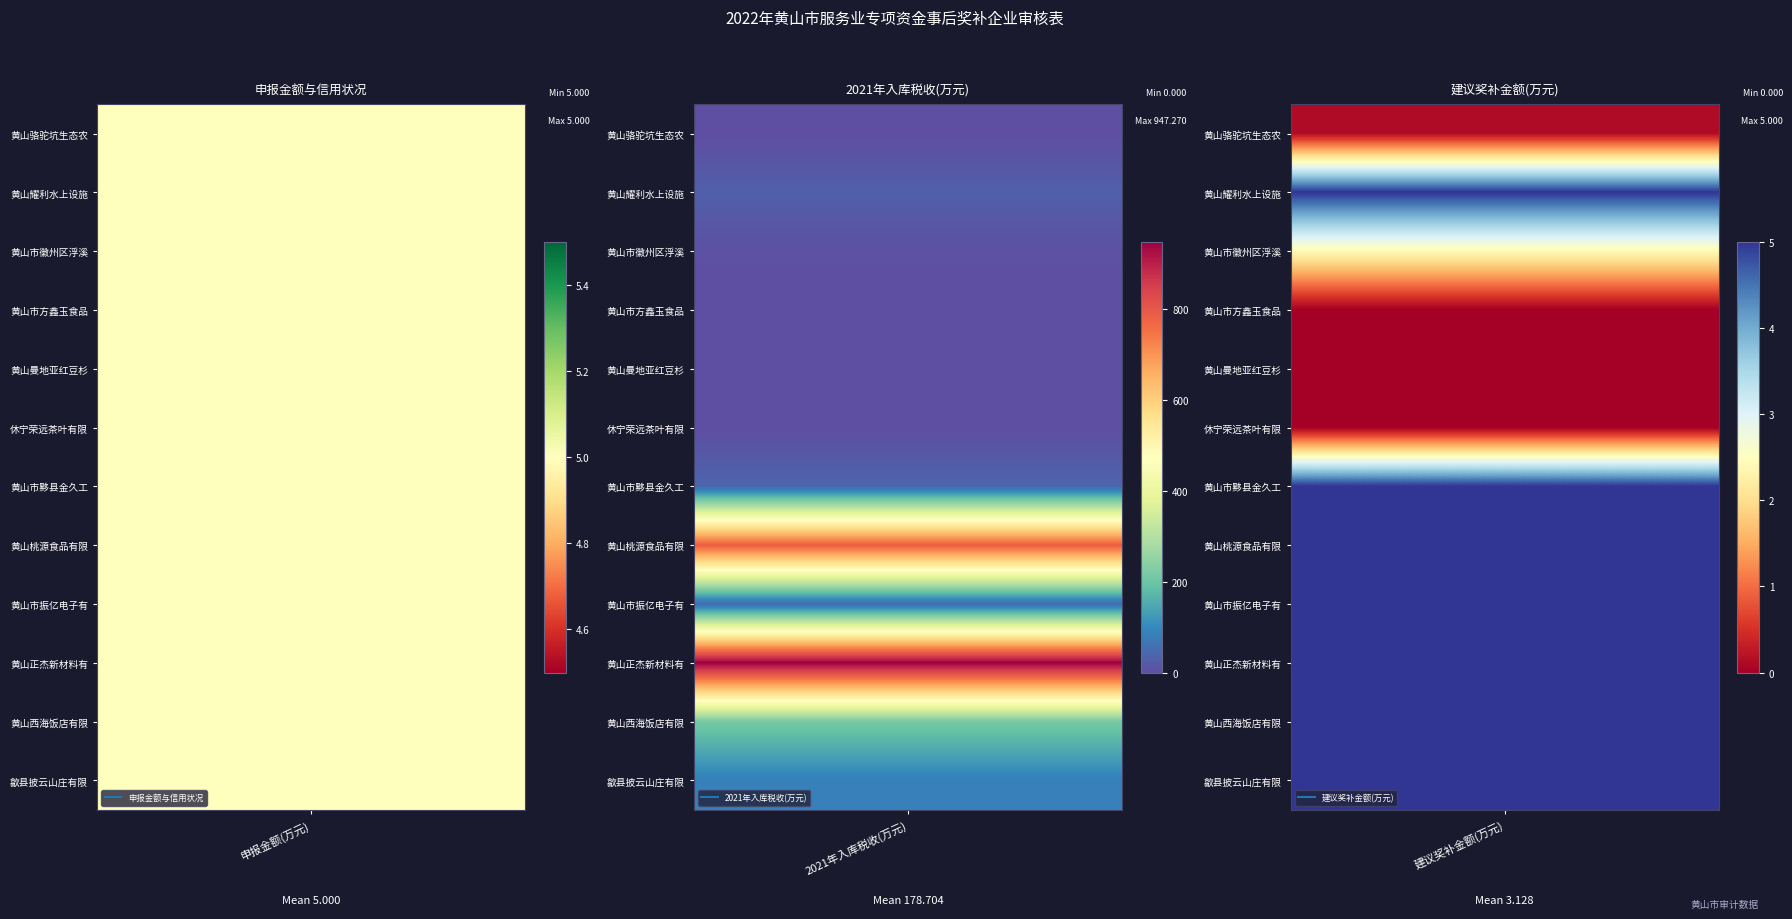

Reading left to right, extract all data points from this chart.

黄山骆驼坑生态农业科技有限公司: 0=5.0	1=1.0	2=0.3	3=0.1
黄山耀利水上设施有限公司: 0=5.0	1=1.0	2=29.3	3=5.0
黄山市徽州区浮溪人家茶业有限公司: 0=5.0	1=1.0	2=4.8	3=2.4
黄山市方鑫玉食品有限公司: 0=5.0	1=1.0	2=0.0	3=0.0
黄山曼地亚红豆杉科技开发有限公司: 0=5.0	1=1.0	2=0.0	3=0.0
休宁荣远茶叶有限公司: 0=5.0	1=1.0	2=0.0	3=0.0
黄山市黟县金久工贸有限公司: 0=5.0	1=1.0	2=38.9	3=5.0
黄山桃源食品有限公司: 0=5.0	1=1.0	2=785.4	3=5.0
黄山市振亿电子有限公司: 0=5.0	1=1.0	2=43.2	3=5.0
黄山正杰新材料有限公司: 0=5.0	1=1.0	2=947.3	3=5.0
黄山西海饭店有限责任公司: 0=5.0	1=1.0	2=213.5	3=5.0
歙县披云山庄有限公司: 0=5.0	1=1.0	2=81.8	3=5.0